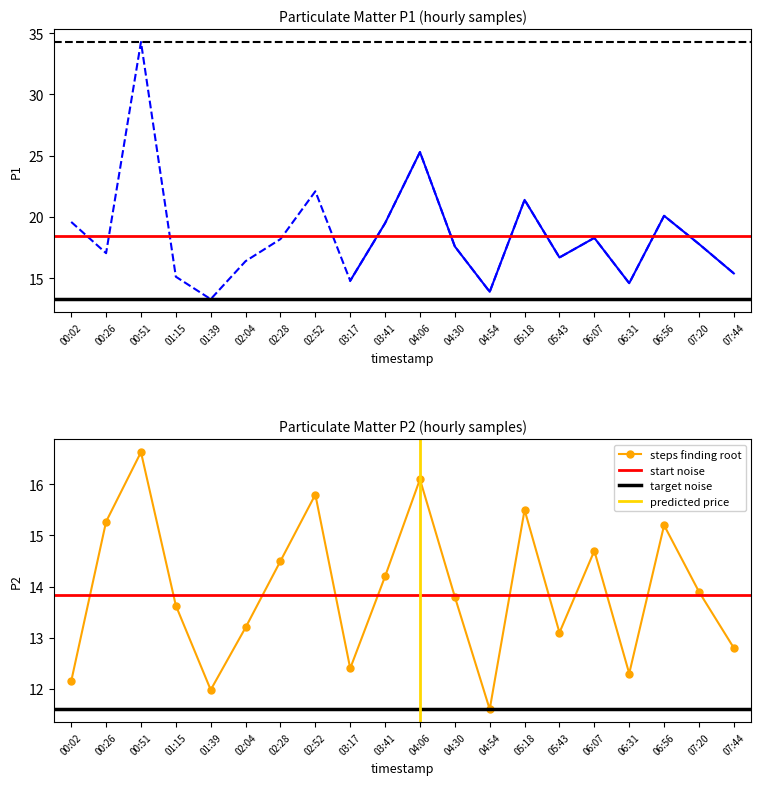

Where is P2 nearest to the value 14?

07:20